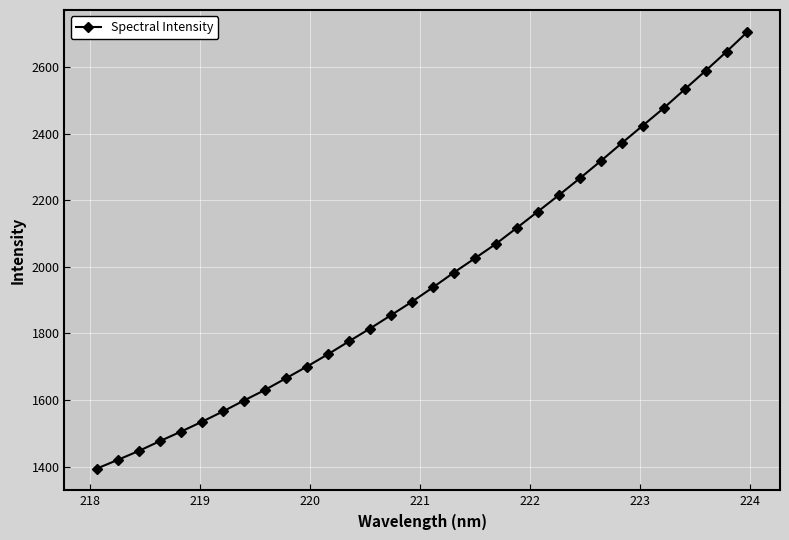

What is the maximum value shown in the chart?

2706.6